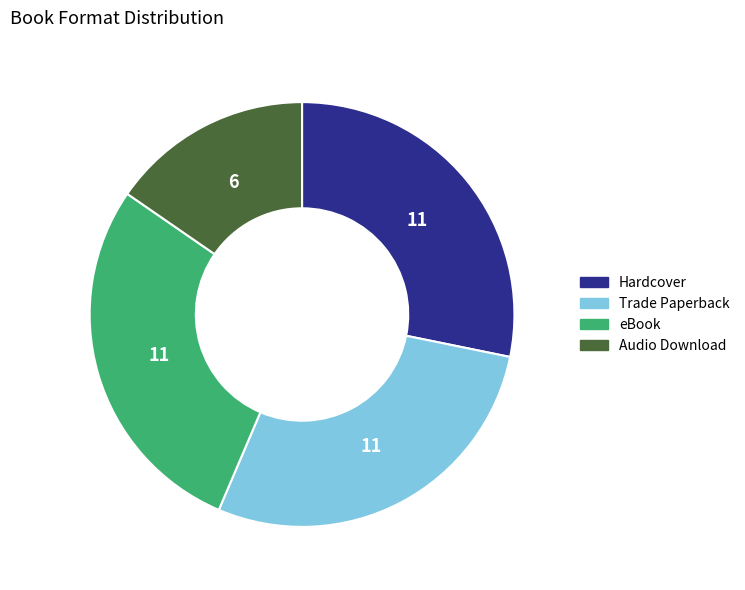

Which has a higher value, Trade Paperback or Audio Download?

Trade Paperback